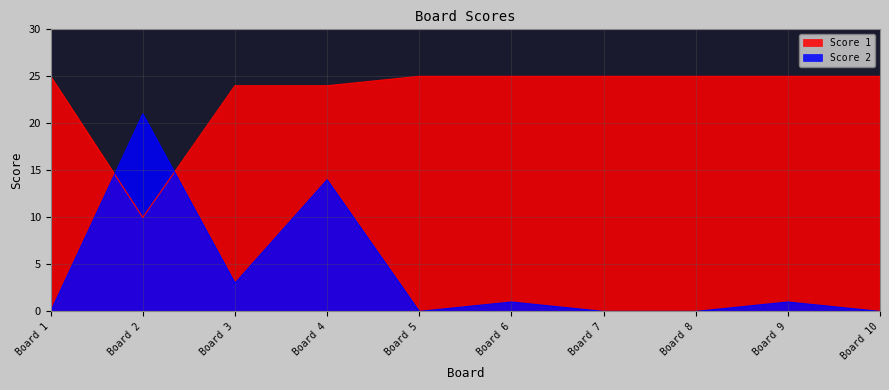

In Score 1, how many points are lower than both neighbors (excluding endpoints)?

1